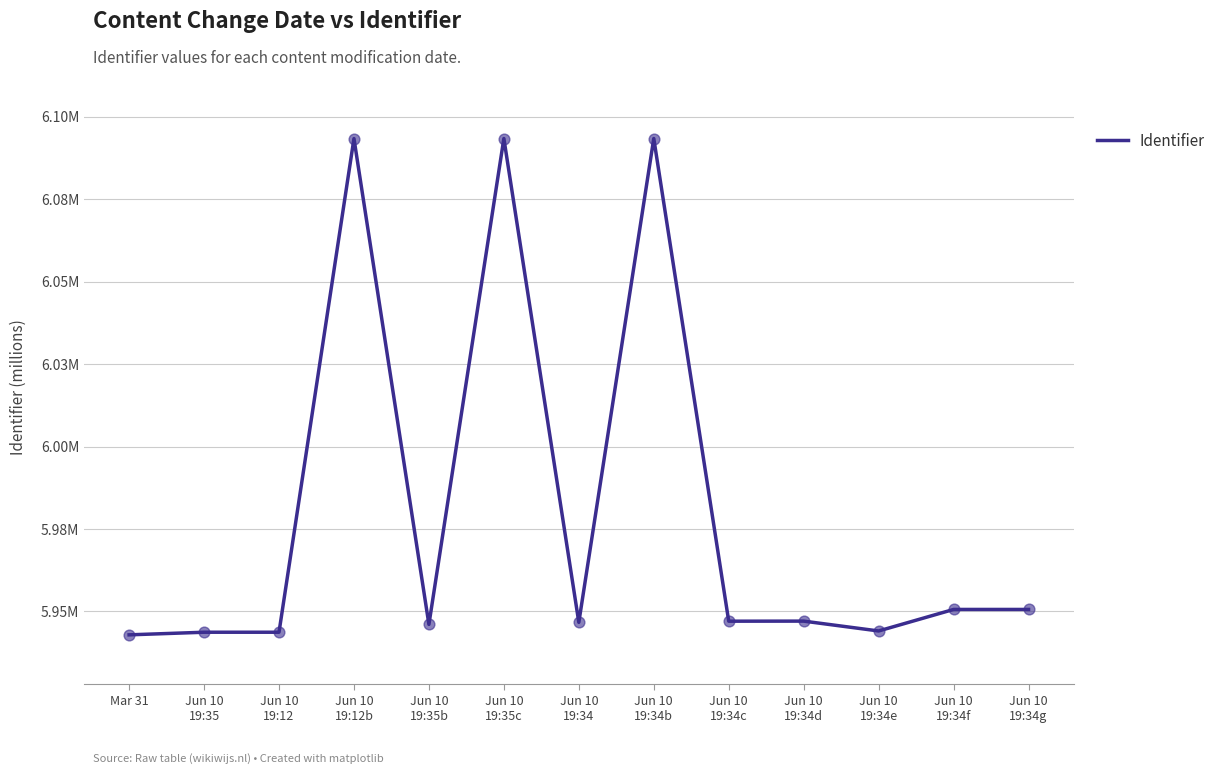

Which has a higher value, Jun 10
19:34 or Jun 10
19:34f?

Jun 10
19:34f